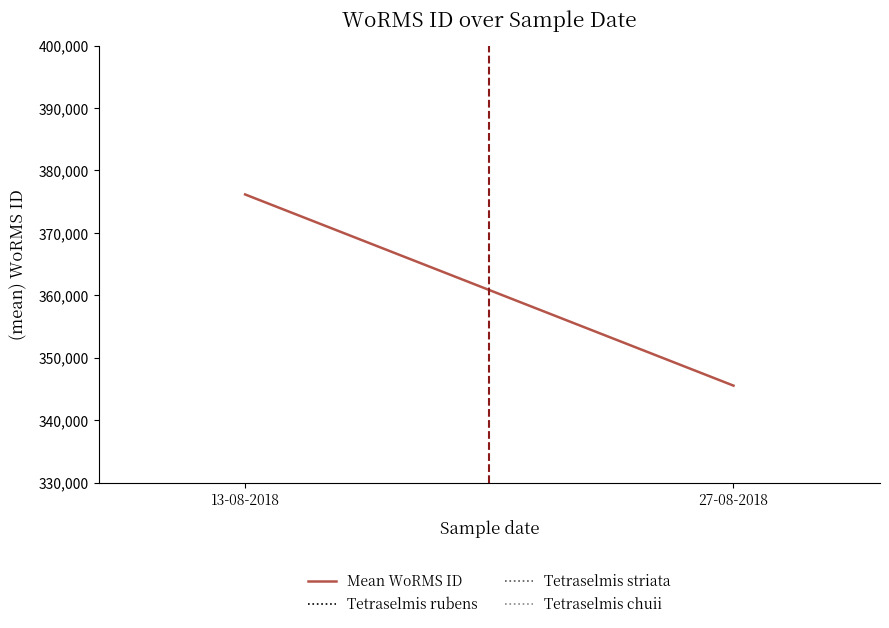

What is the value of the 2nd point from the left?

345528